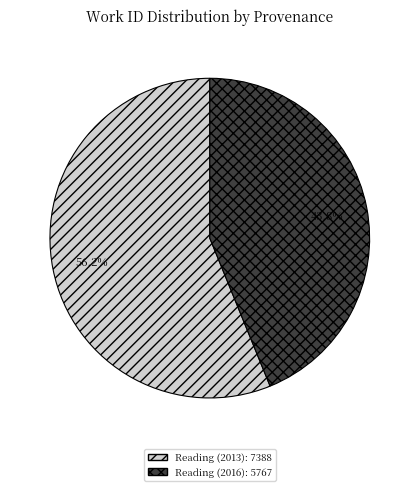

Which category has the smallest portion of the pie?

Reading (2016)